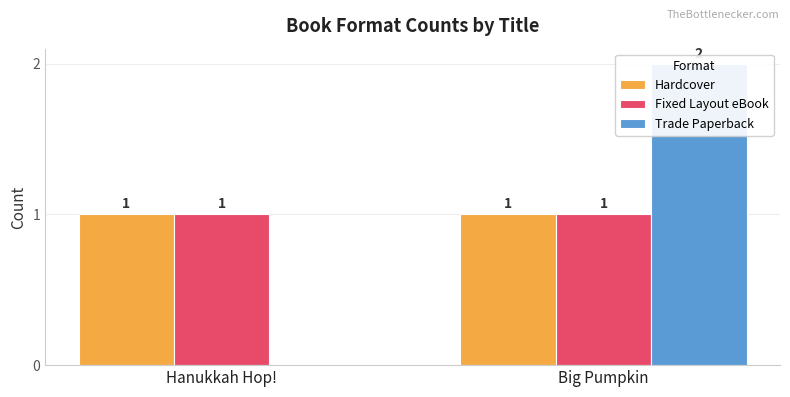

Between Hanukkah Hop! and Big Pumpkin, which series saw the biggest shift?

Trade Paperback